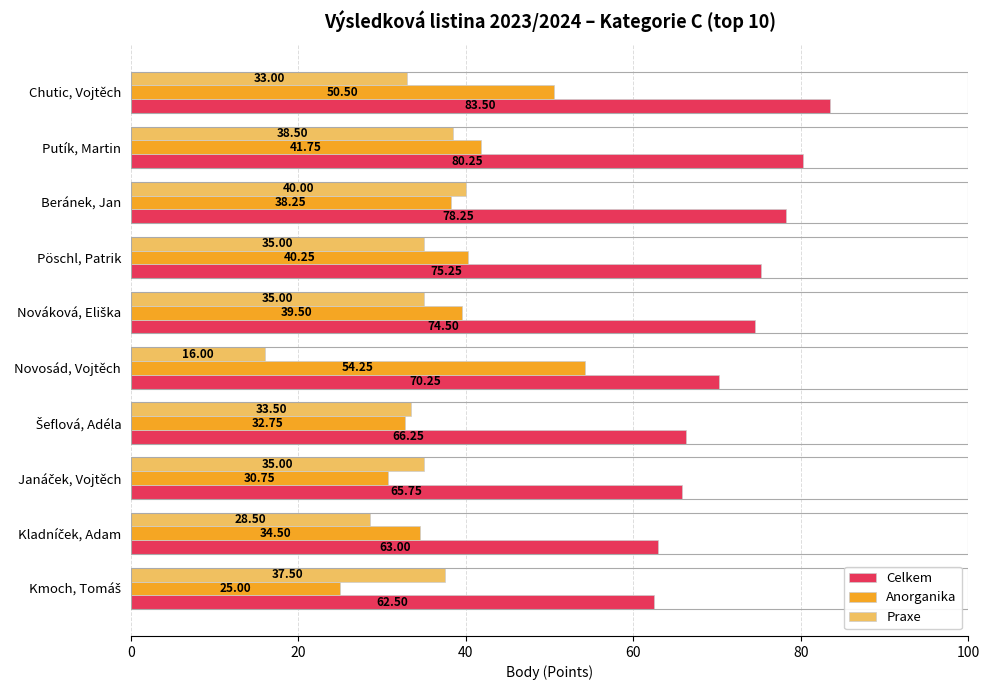

Which label corresponds to the smallest value in the chart?

Novosád, Vojtěch